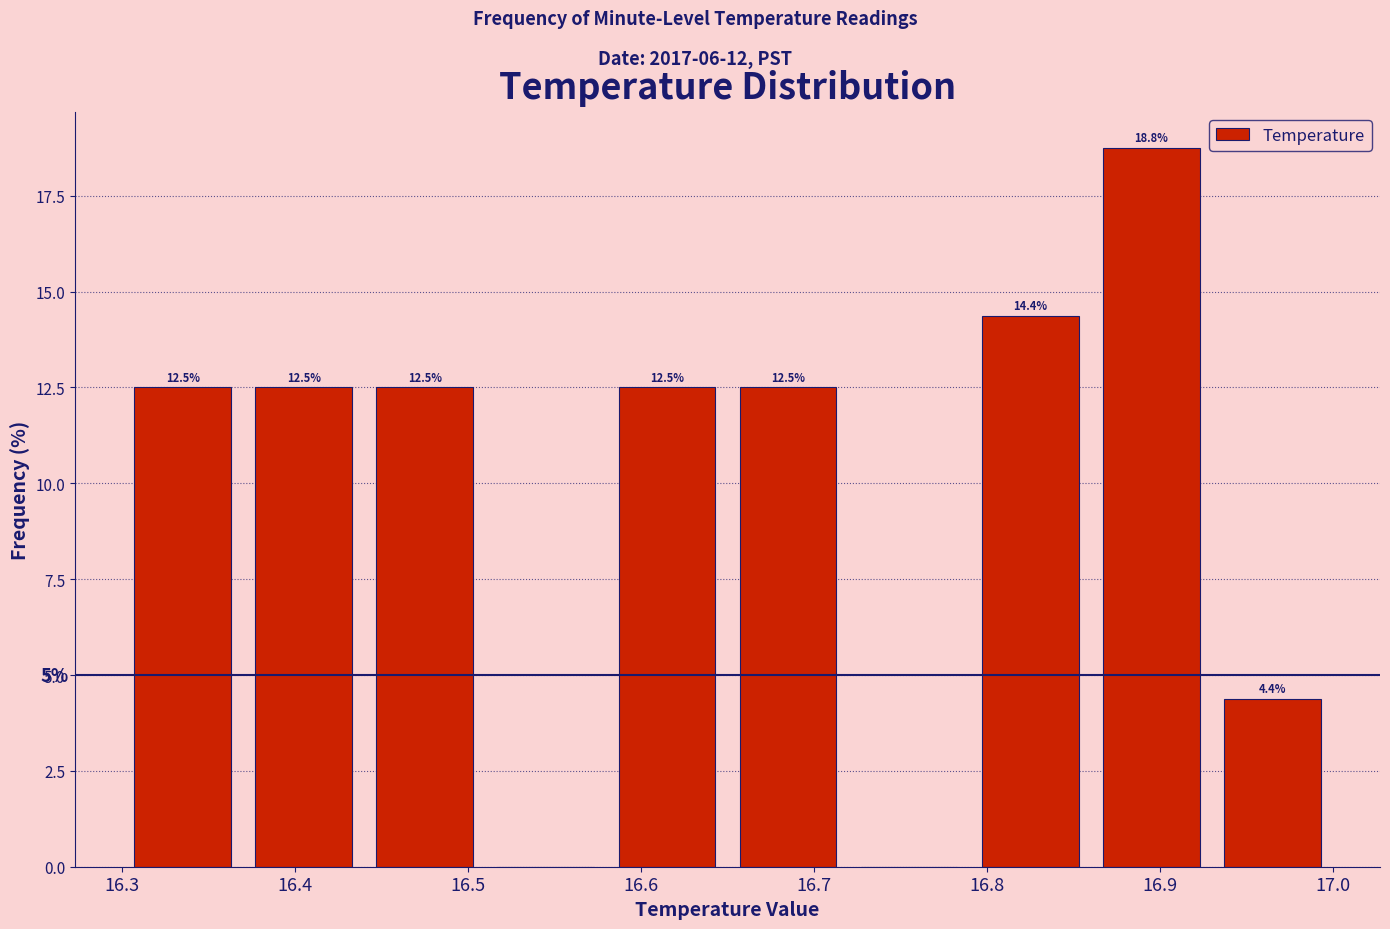

Which range on the x-axis has the tallest bar?

16.86 to 16.93